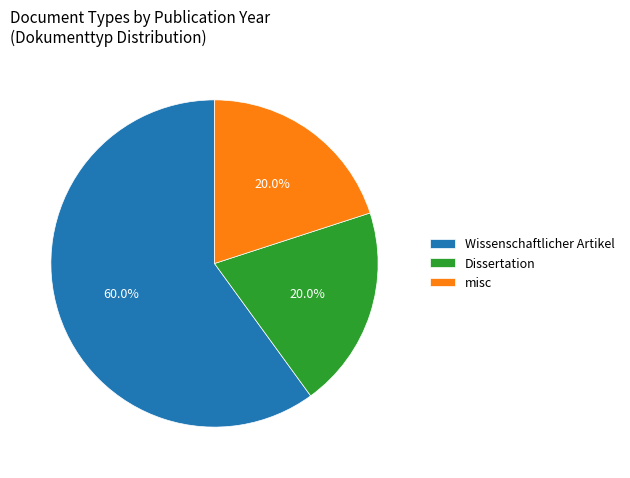

Approximately how many times larger is the value at Wissenschaftlicher Artikel compared to misc?

3.0